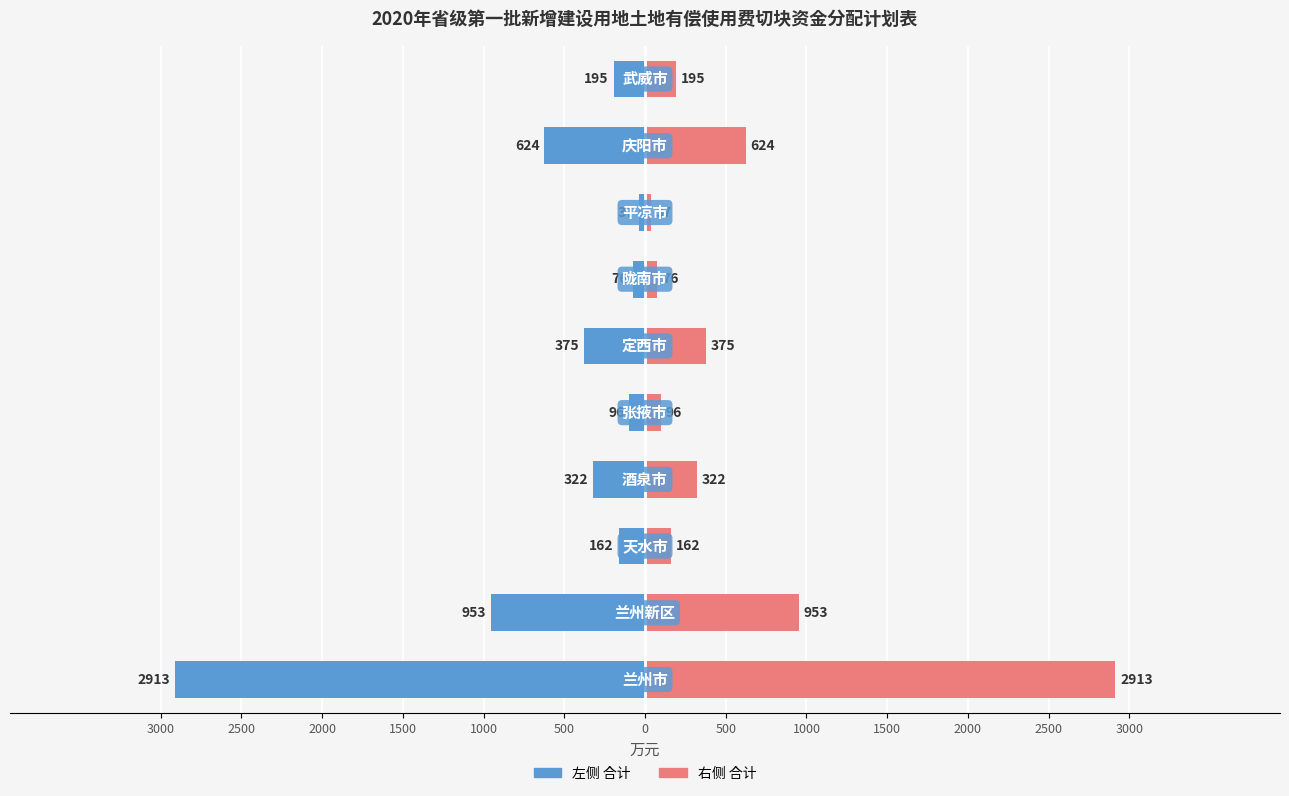

List the series in order of their peak value, highest first.

合计（右）, 合计（左）